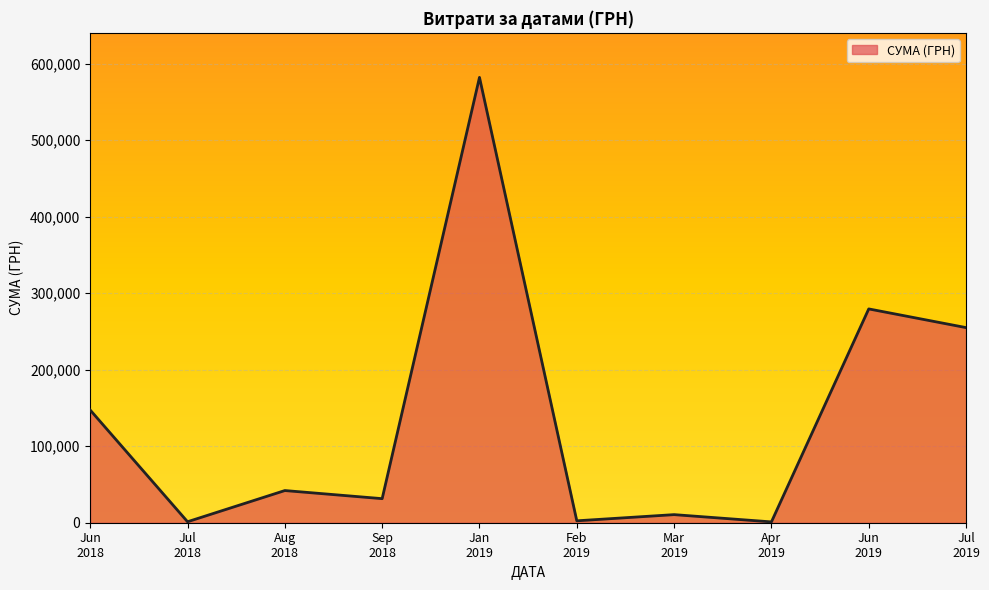

What is the difference between the maximum and minimum values?

580921.2